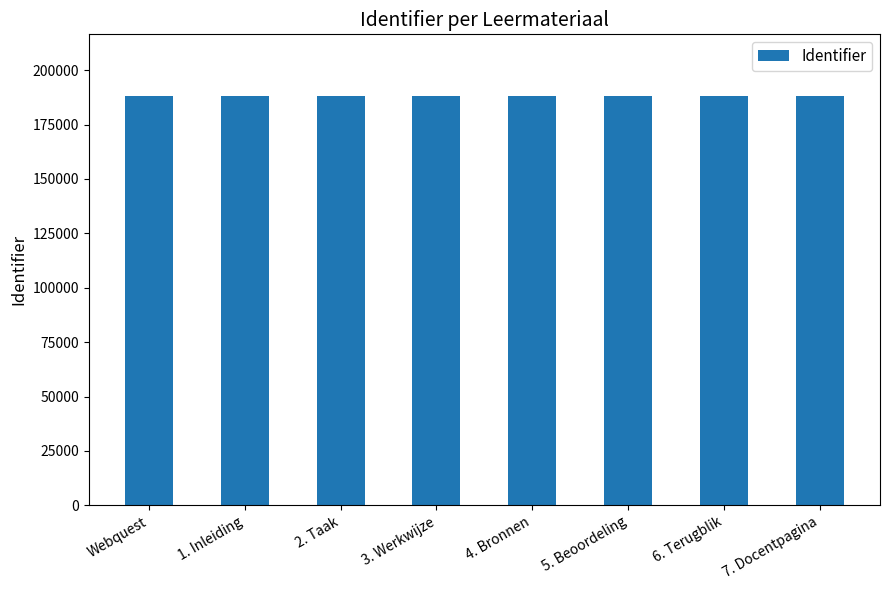

What is the greatest value displayed?

188250